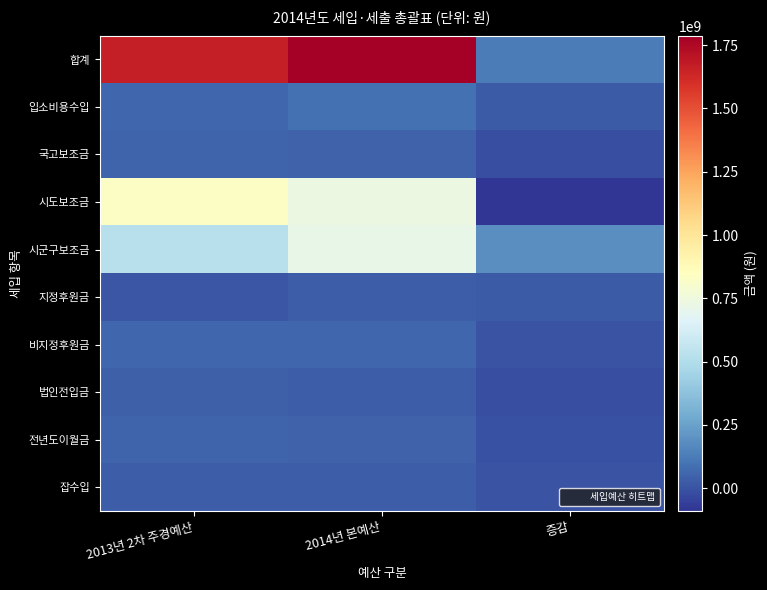

Which series has the largest total across all categories?

합계